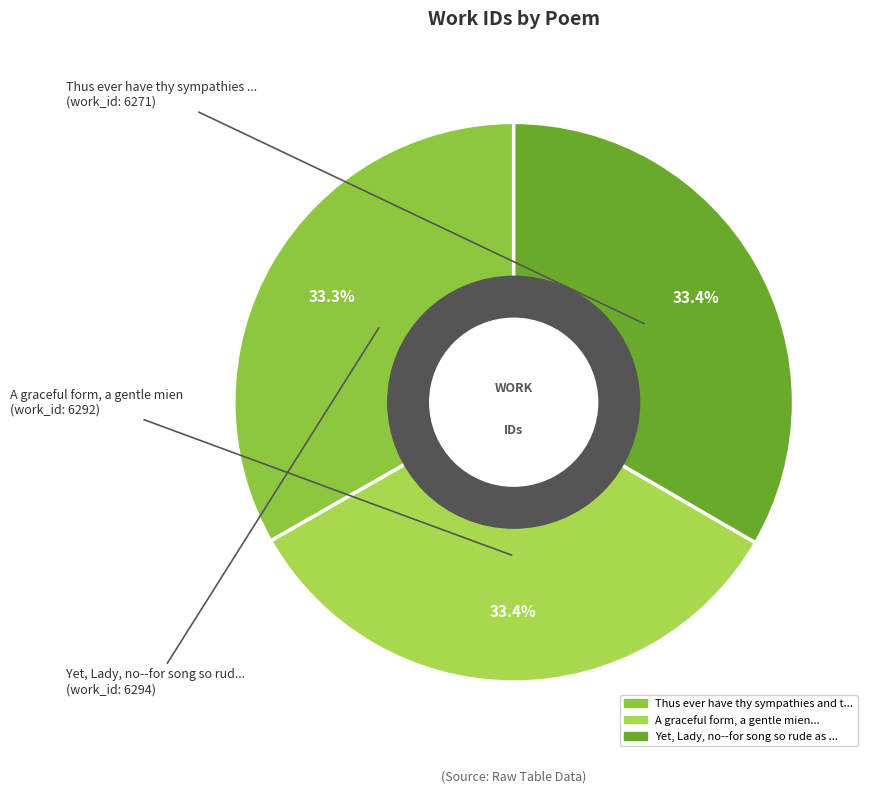

Is there a majority slice in this chart?

No